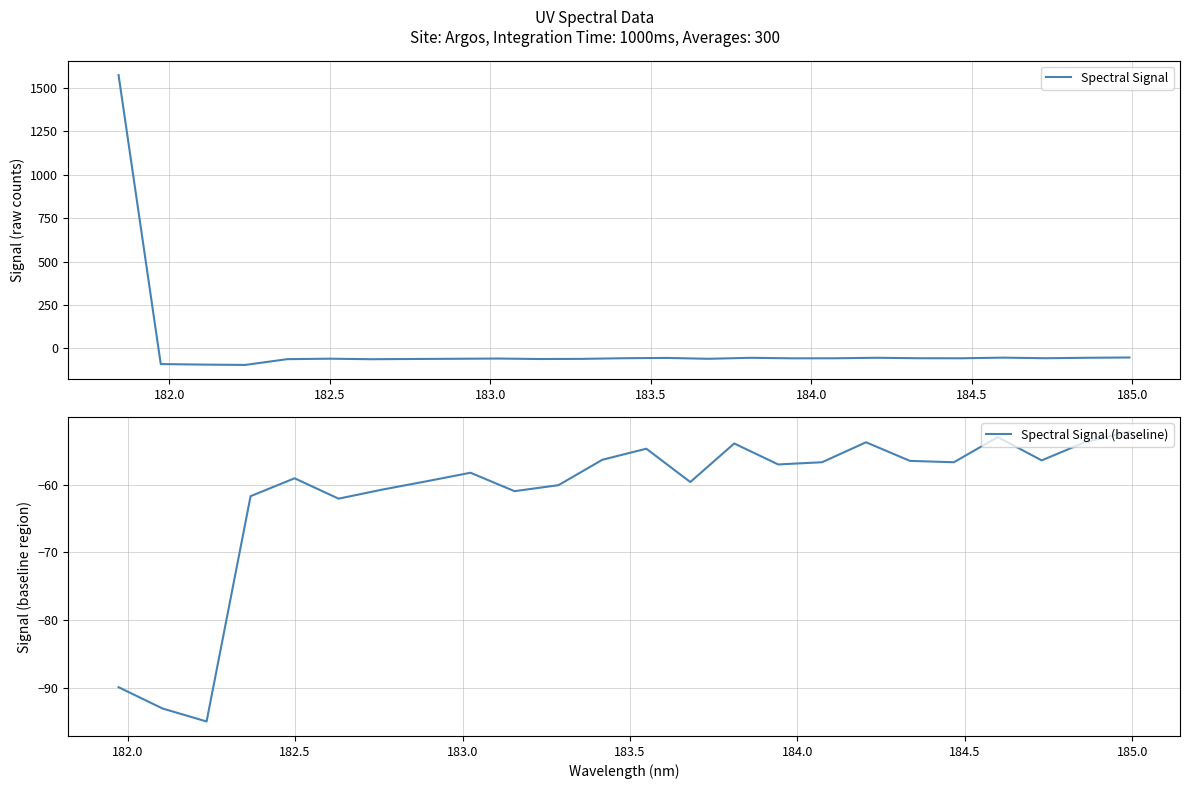

What is the value of the 10th point from the left?

-58.3